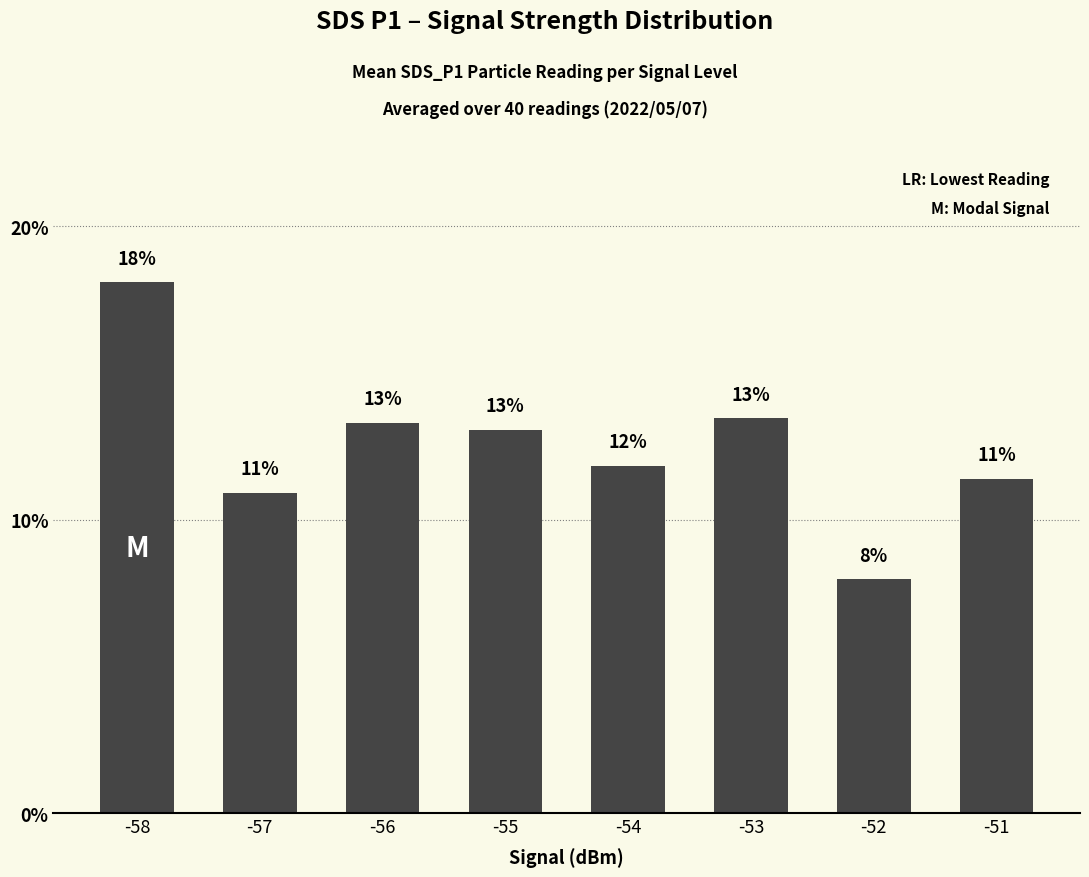

Is it true that the value at -54 is 0.1?

True